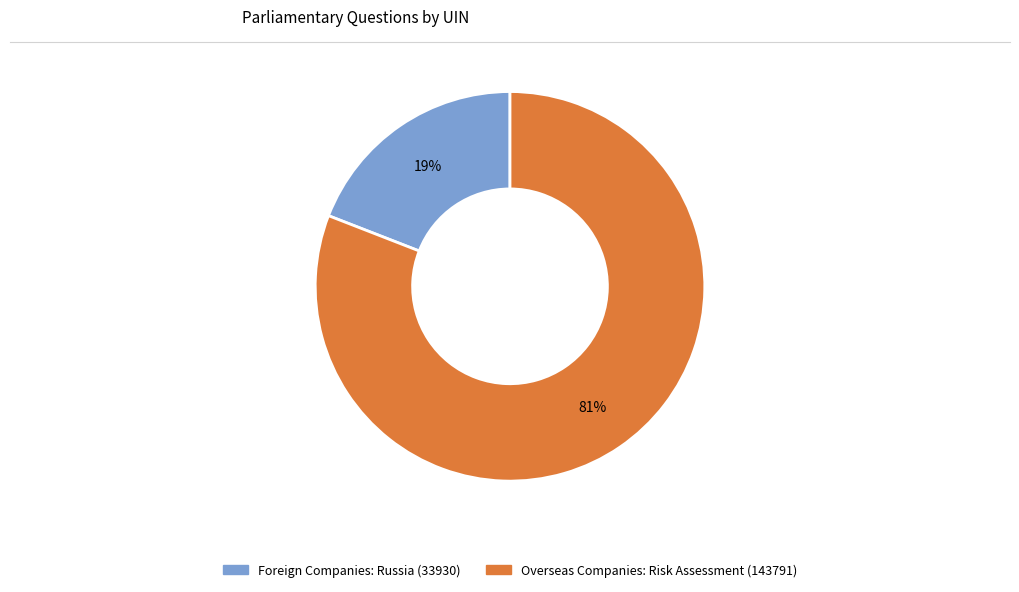

Count the number of slices in the pie.

2